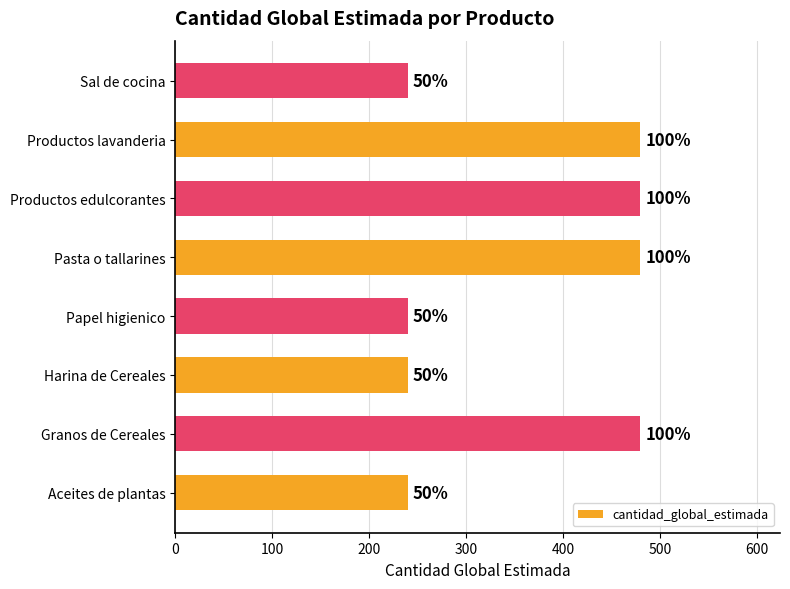

How many bars are there in total?

8